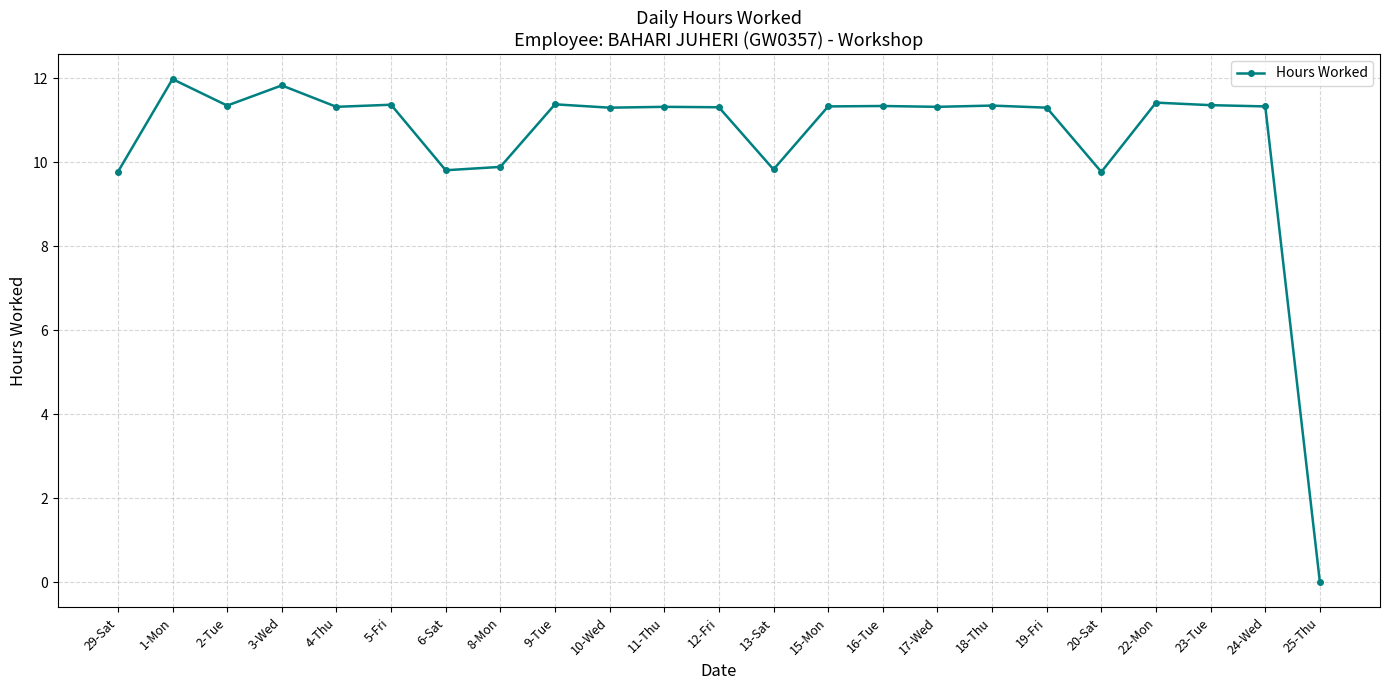

How many values exceed 11?

17